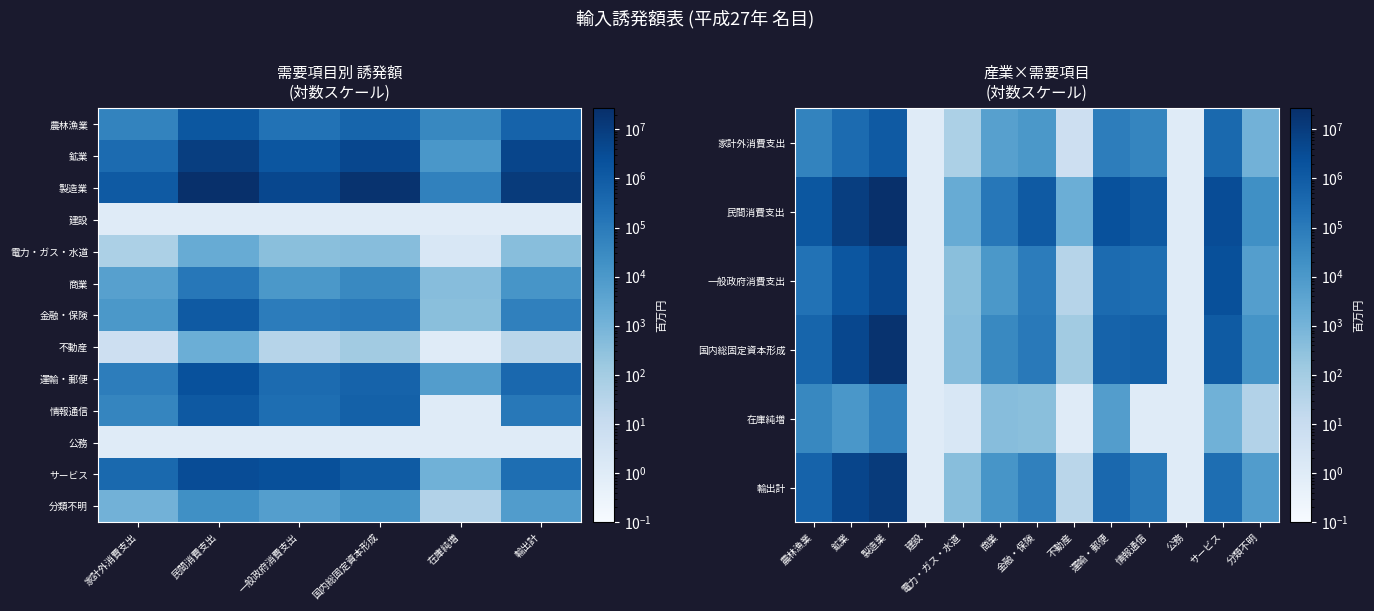

The value of 情報通信 at 在庫純増 is 2. True or false?

False